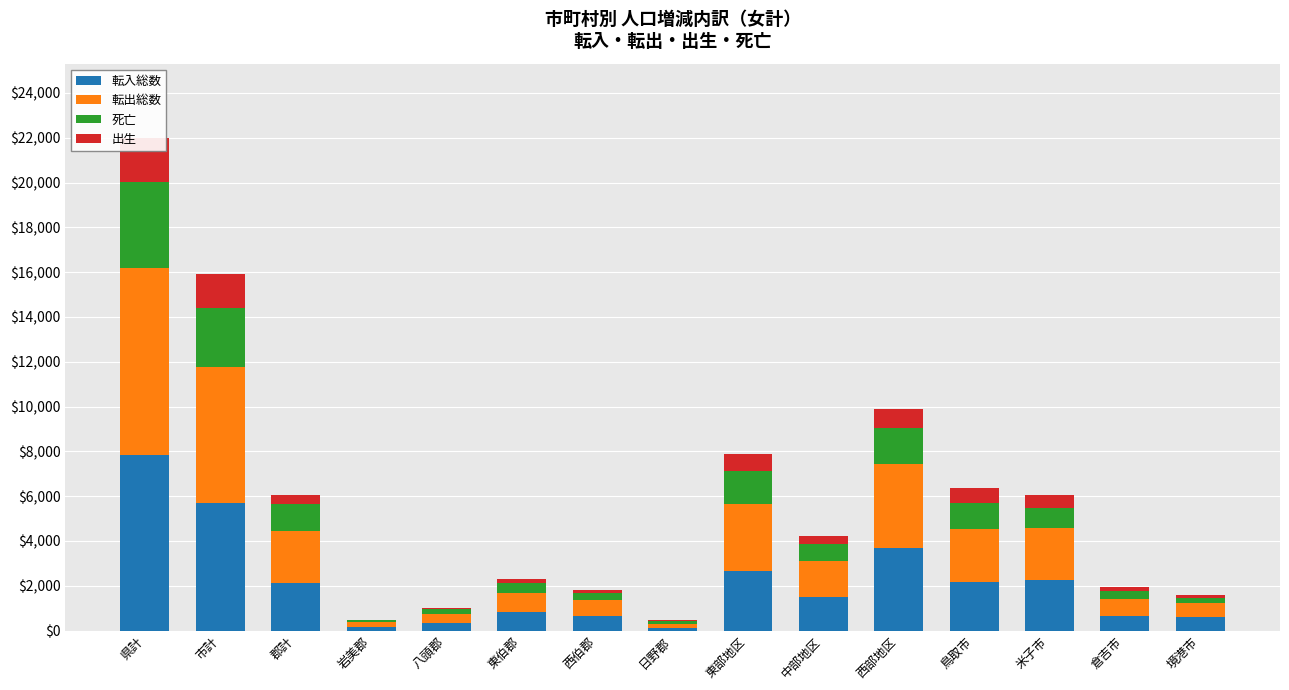

Which has a higher value, 西部地区 or 倉吉市?

西部地区